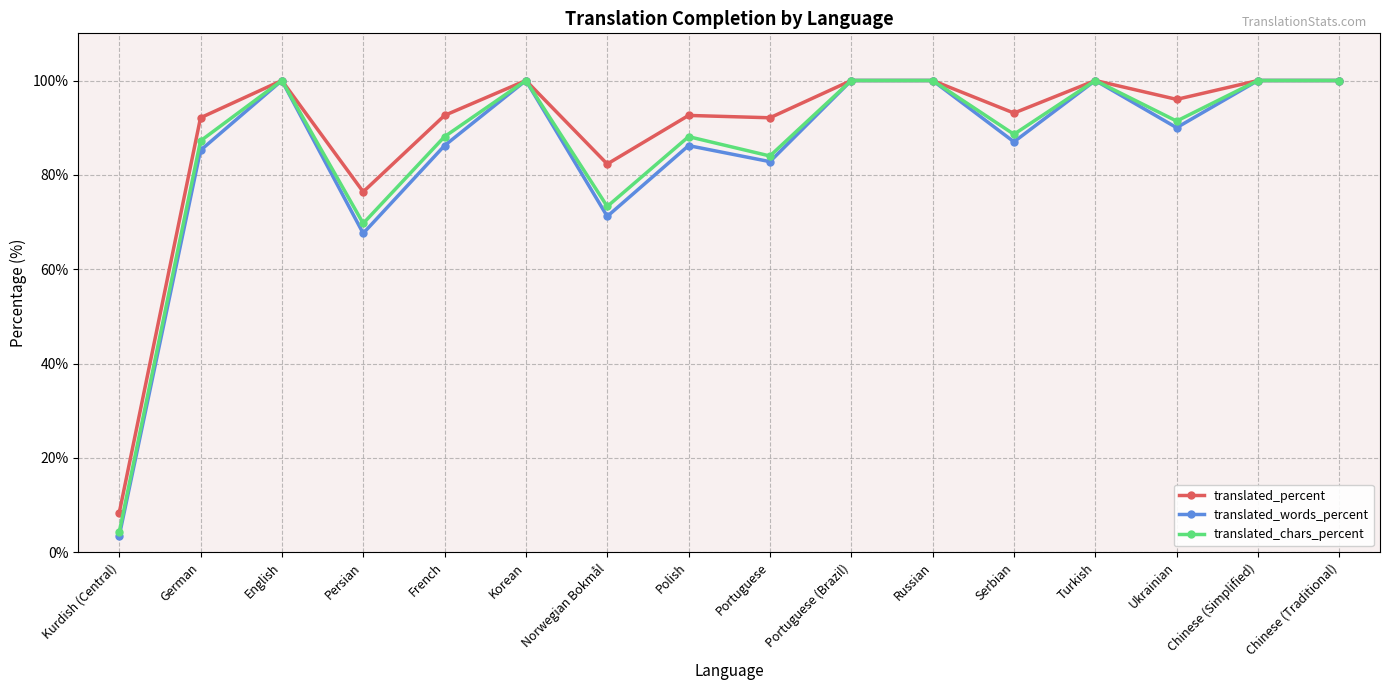

Rank the series at Ukrainian from highest to lowest value.

translated_percent, translated_chars_percent, translated_words_percent